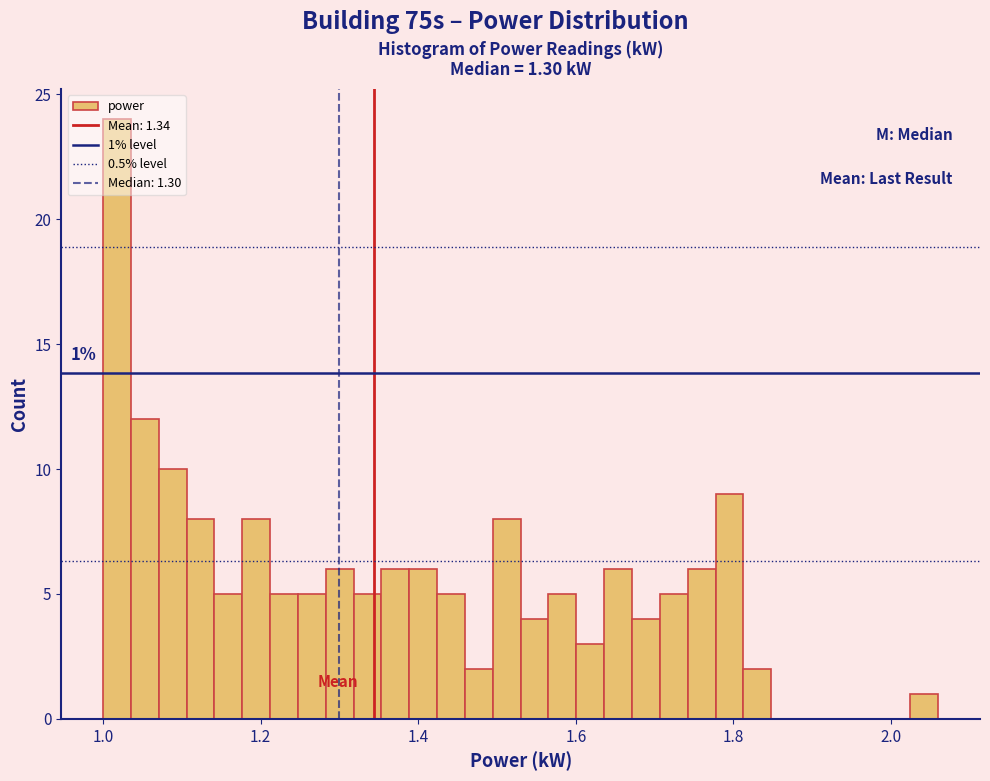

Around what value on the x-axis is the tallest bar? Give the approximate position of its centre, as read against the axis.

1.02